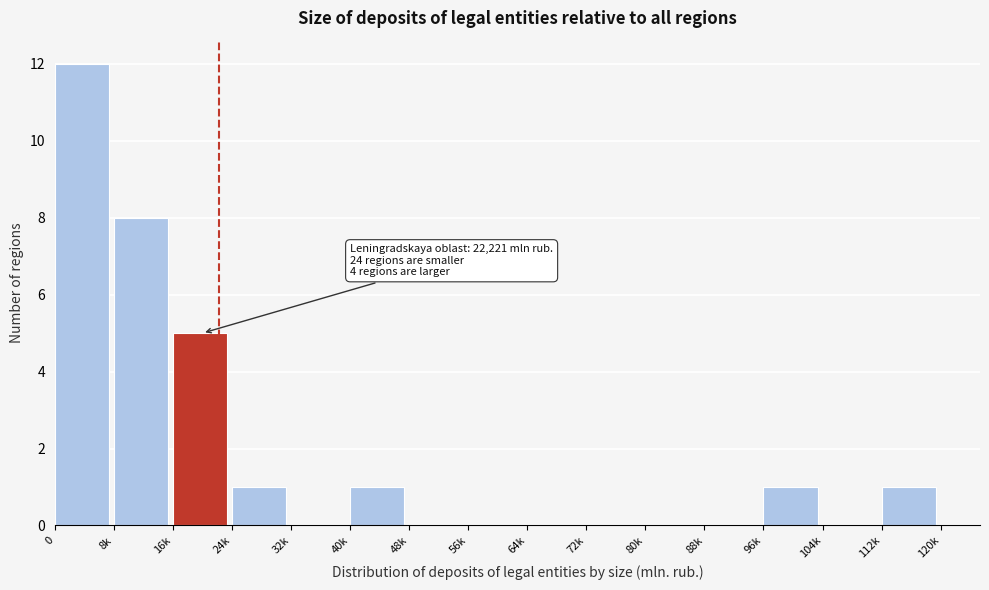

Reading left to right, what are all the values shown in this chart?

0=12	8k=8	16k=5	24k=1	32k=0	40k=1	48k=0	56k=0	64k=0	72k=0	80k=0	88k=0	96k=1	104k=0	112k=1